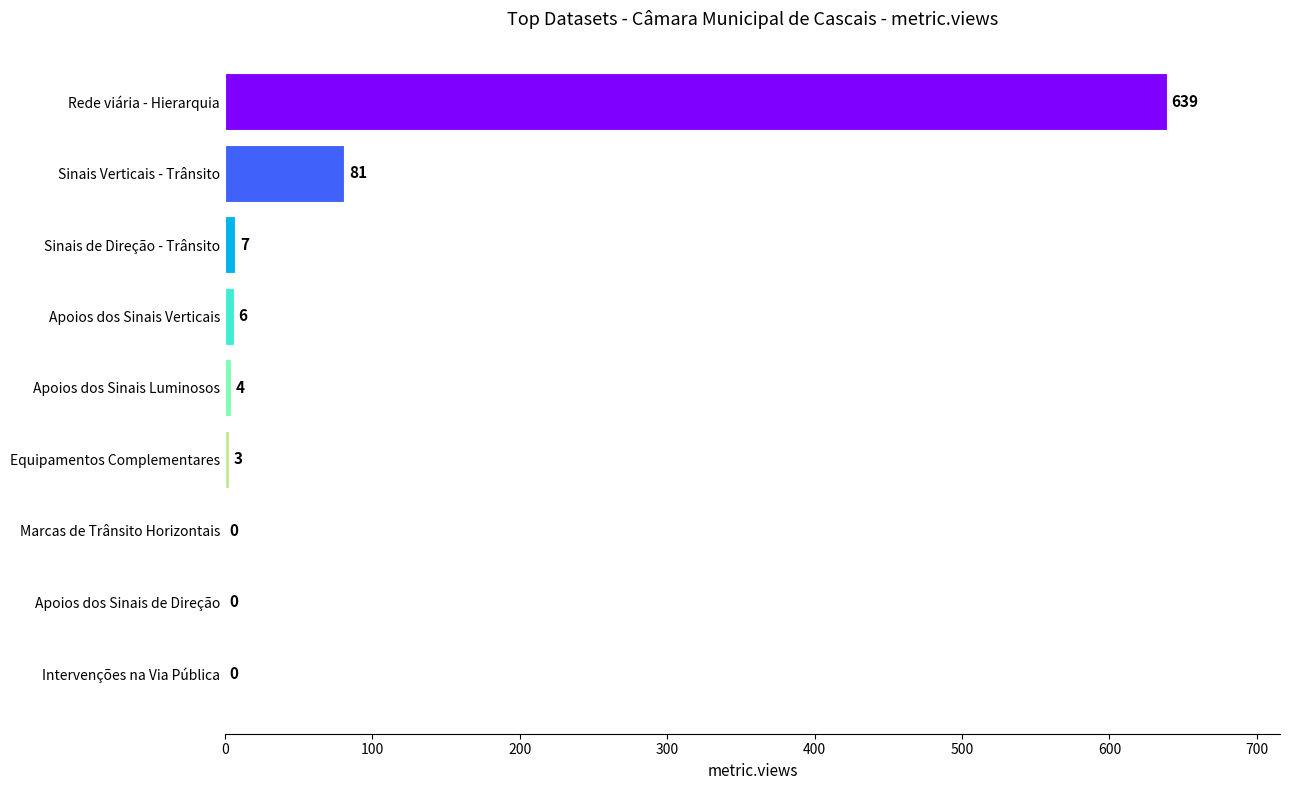

What value does the data have at Sinais Verticais - Trânsito, to the nearest 10?

80